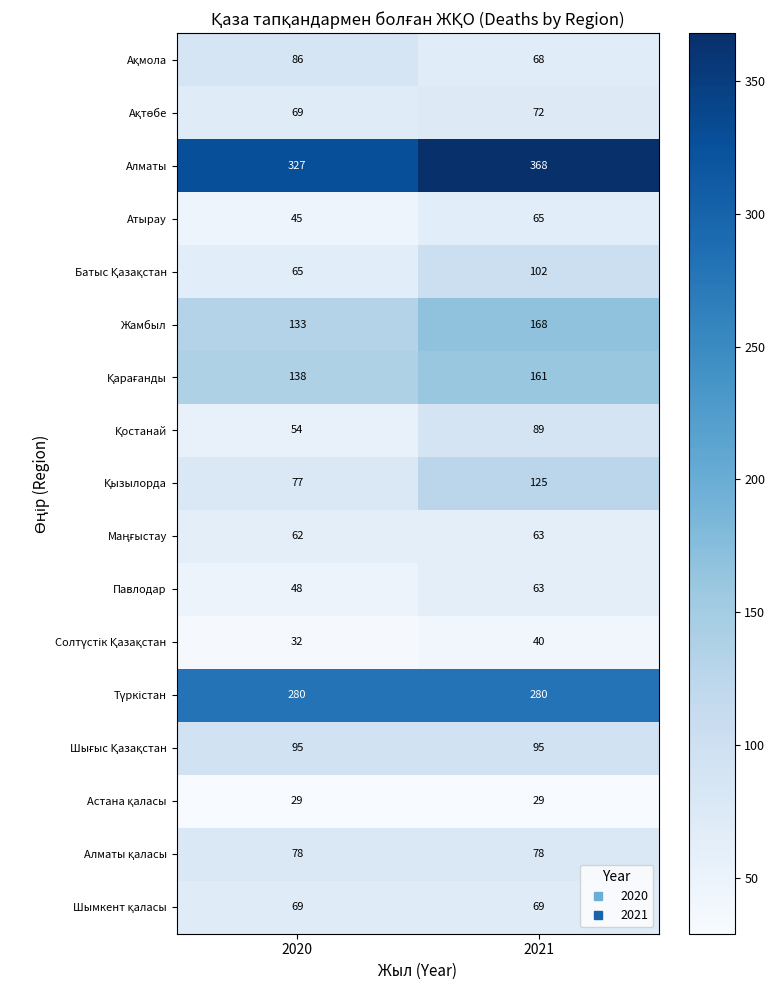

What is the total value across all series at 2021?

1935